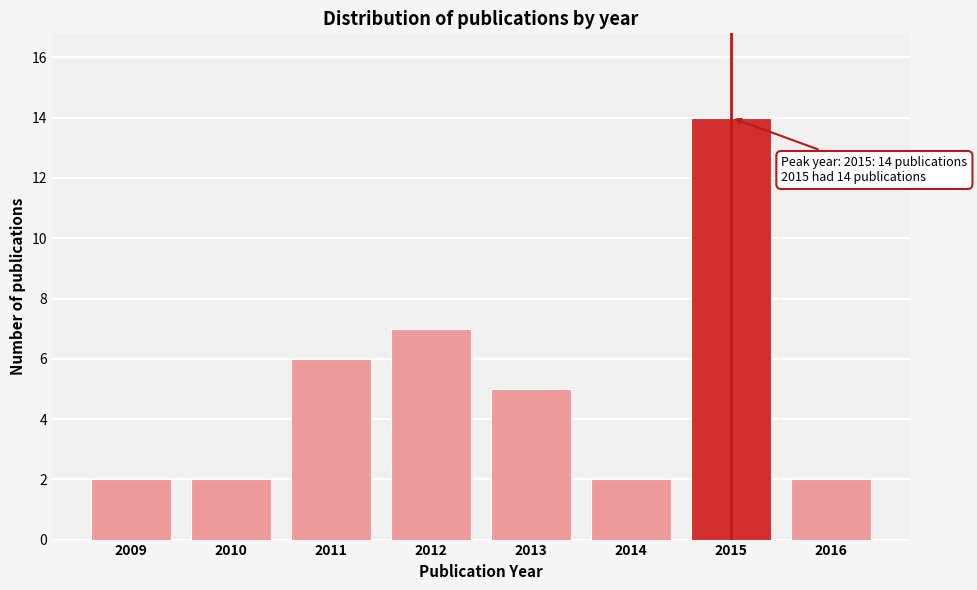

Reading right to left, transcribe all the data shown in this chart.

2	14	2	5	7	6	2	2